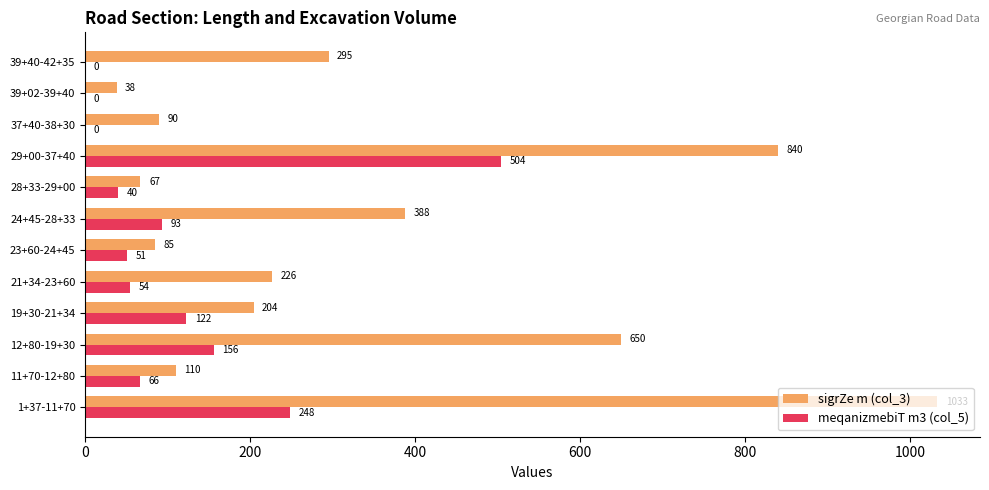

Which category has the highest value across all series?

1+37-11+70